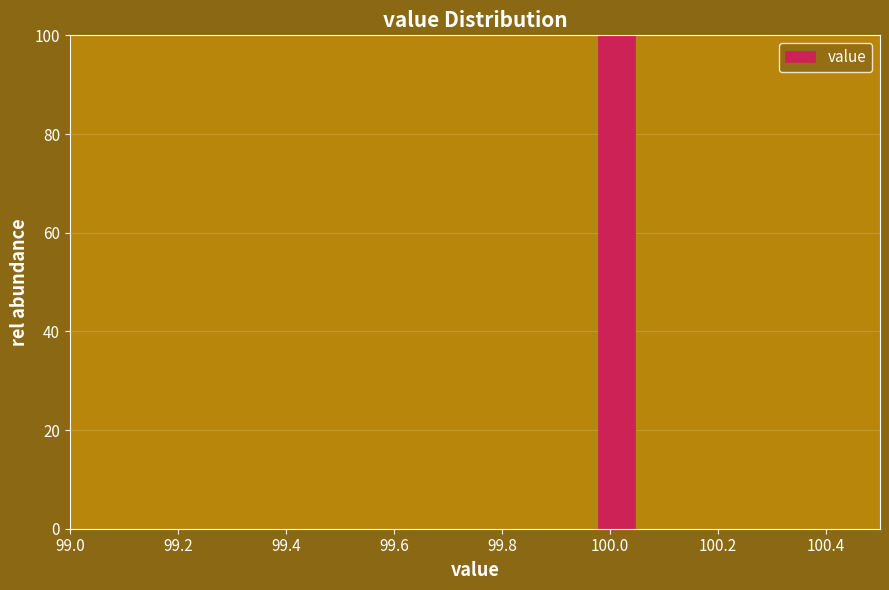

Read against the x-axis, roughly where is the centre of the tallest bar?

100.02